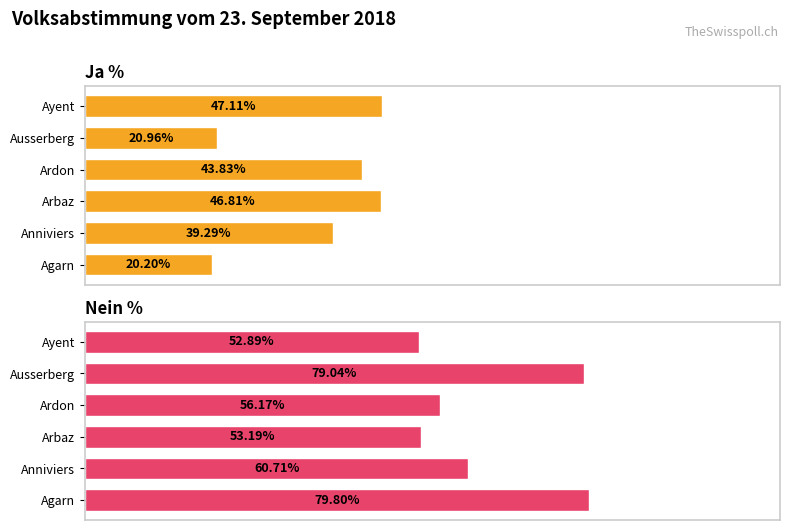

At how many categories does at least one series exceed 55?

4